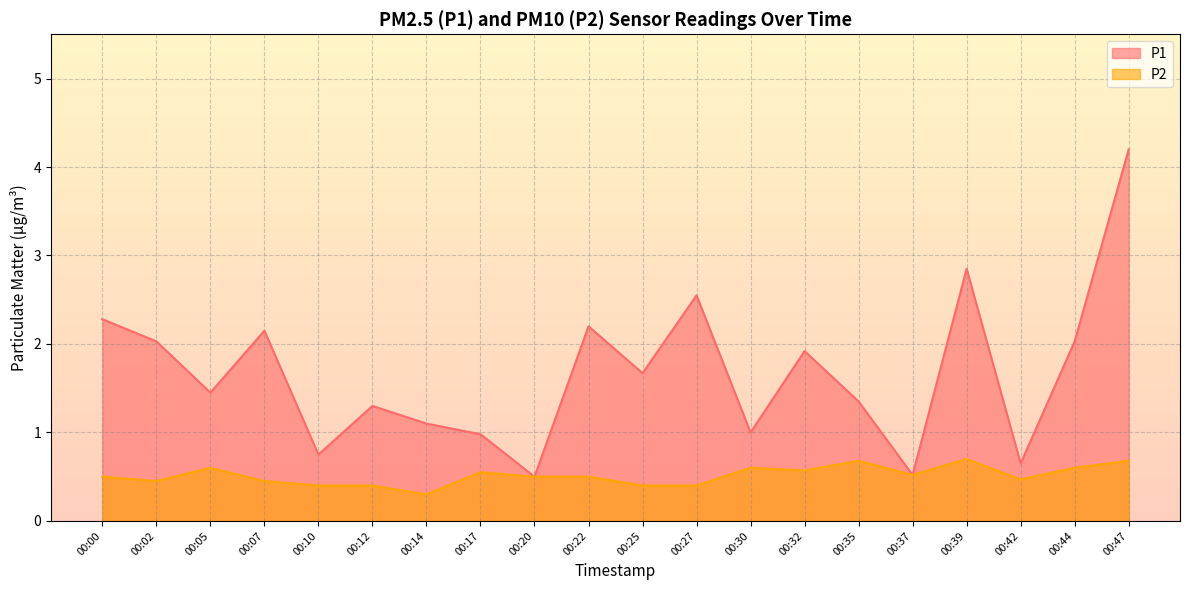

At which label is P1 closest to 2?

00:02